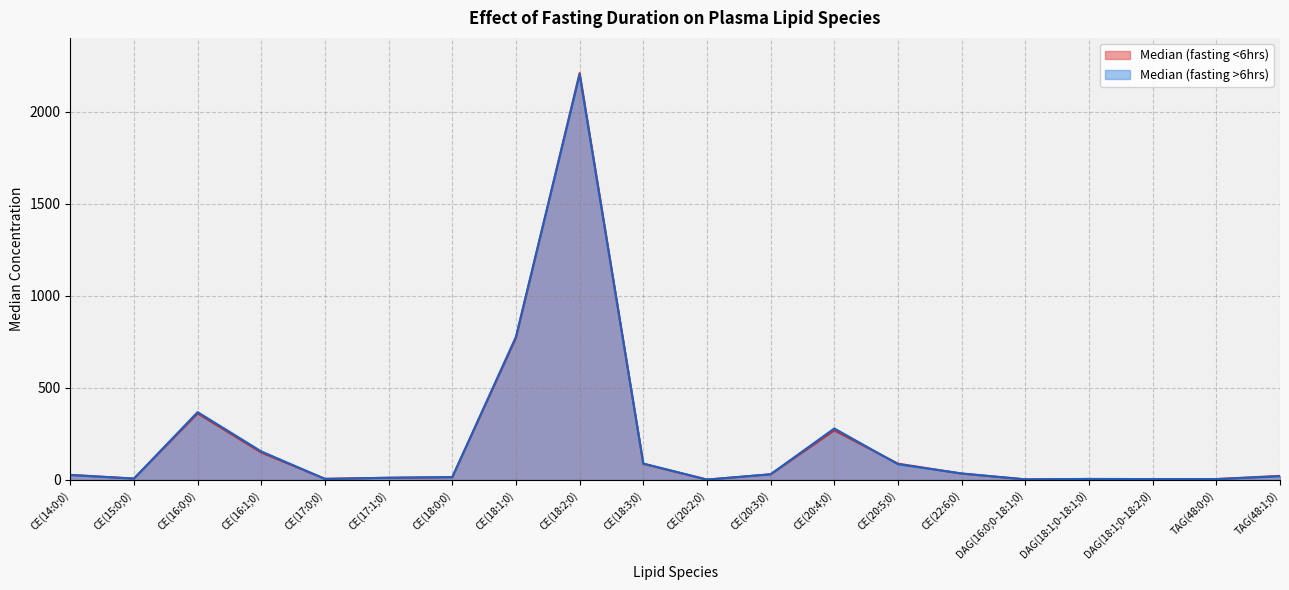

How many values in the Median (fasting <6hrs) series exceed 27?

10